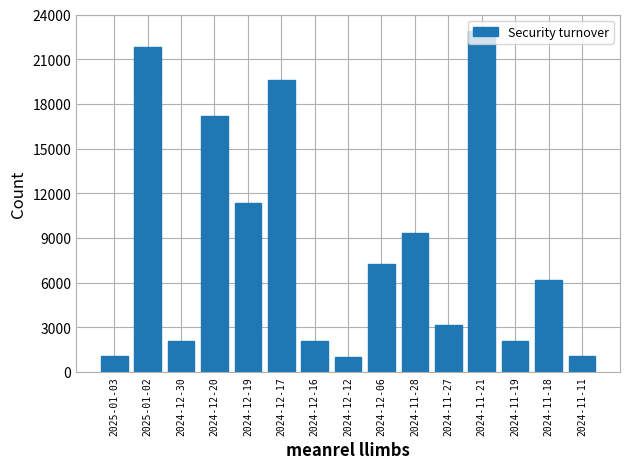

What is the average value?

8537.7